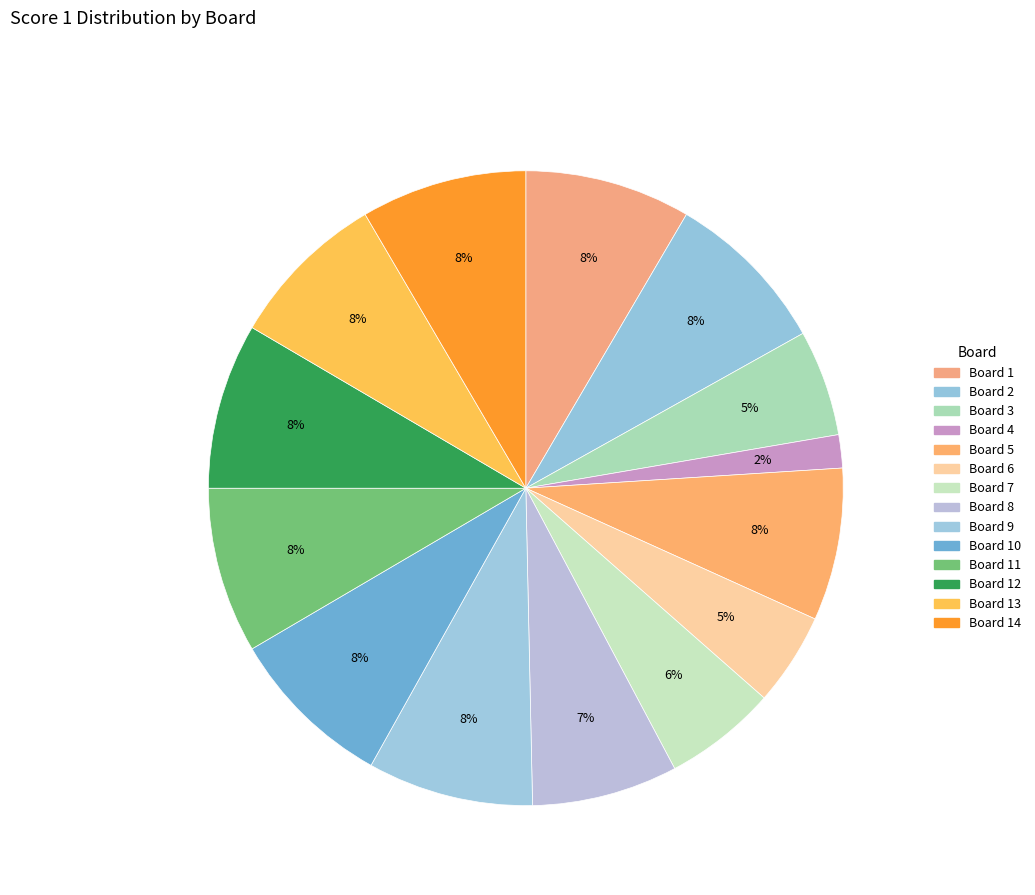

How many slices are in this pie chart?

14